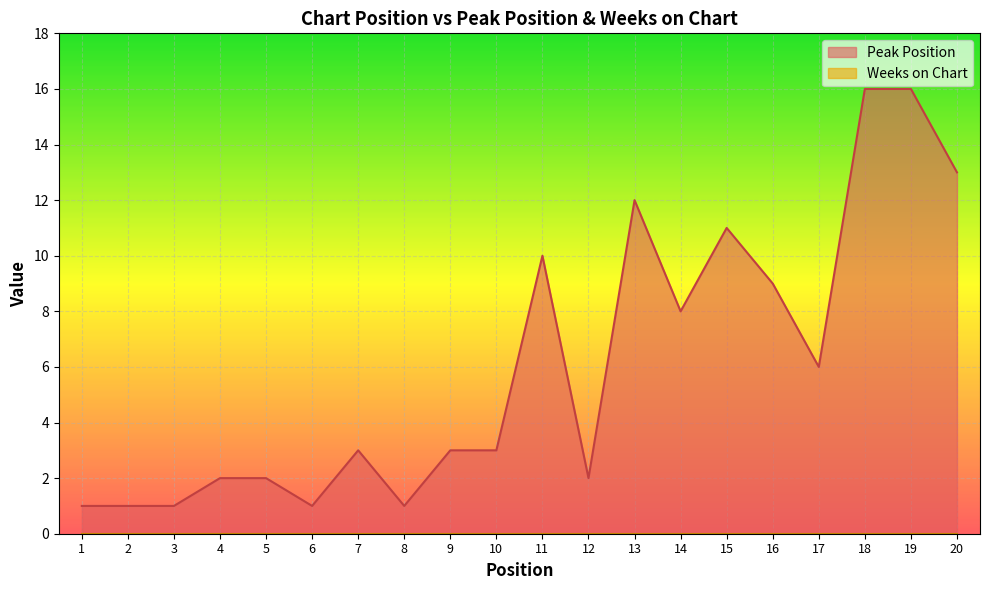

Rank the categories by value from lowest to highest.

1, 2, 3, 6, 8, 4, 5, 12, 7, 9, 10, 17, 14, 16, 11, 15, 13, 20, 18, 19